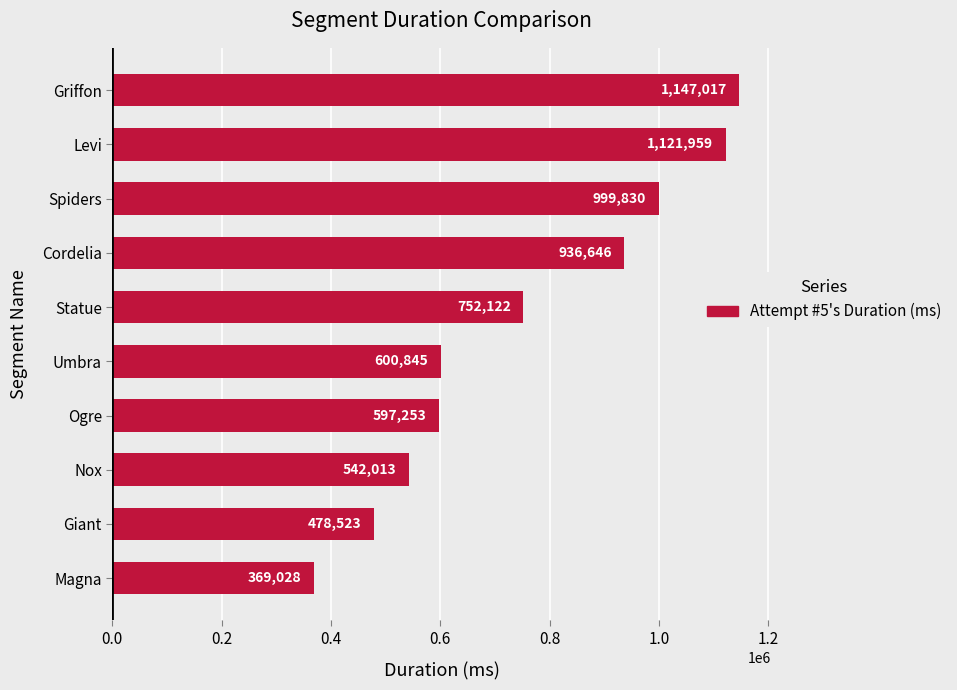

Are the bars horizontal?

Yes